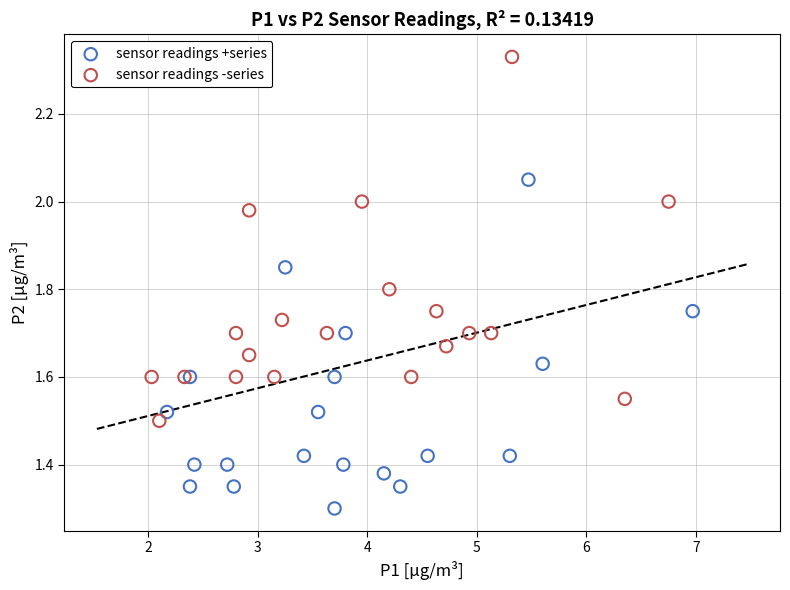

Which series contains the highest Y value?

sensor readings -series